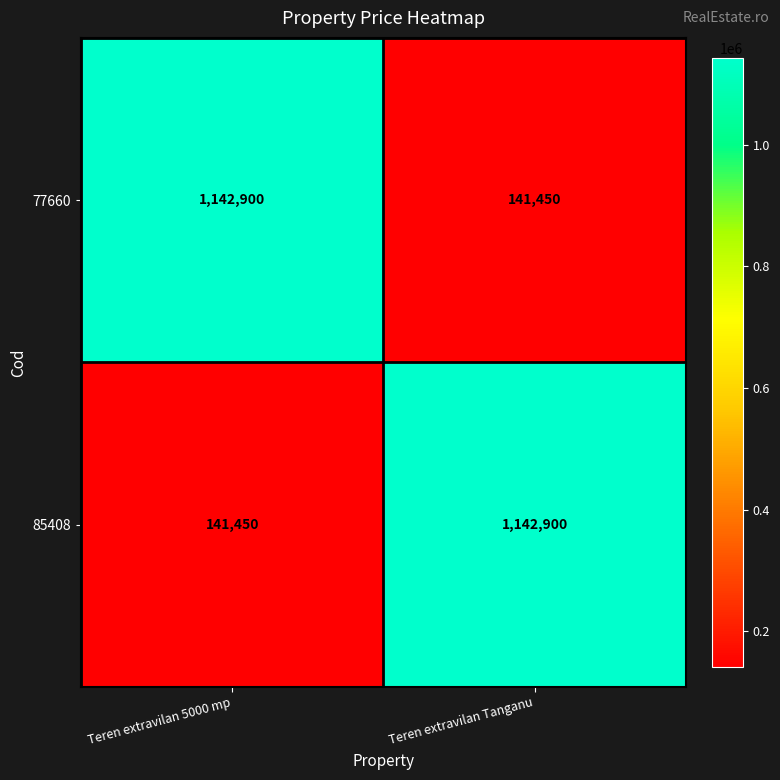

Which category has the lowest value in the 85408 series?

Teren extravilan 5000 mp